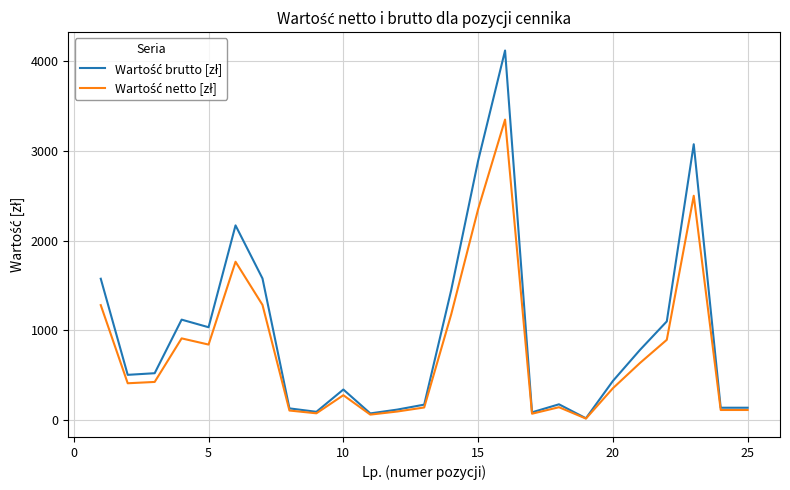

What is the maximum value shown in the chart?

4120.5